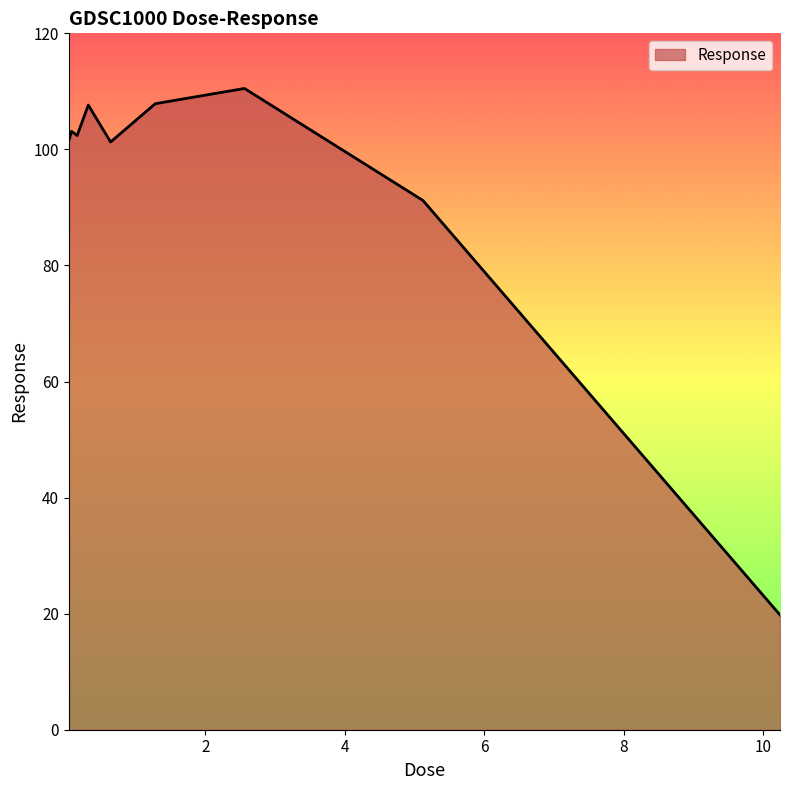

What is the greatest value displayed?

110.5